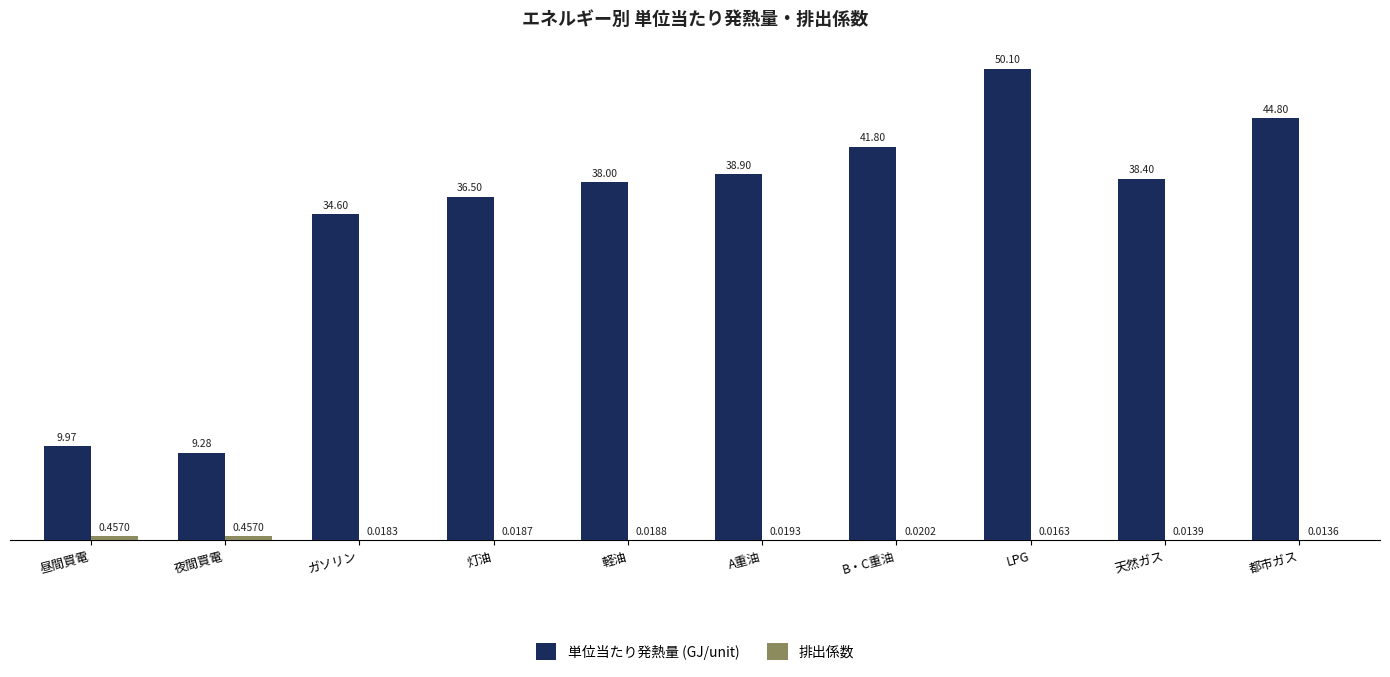

What is the sum of the 単位当たり発熱量 (GJ/unit) values at ガソリン and LPG?

84.7